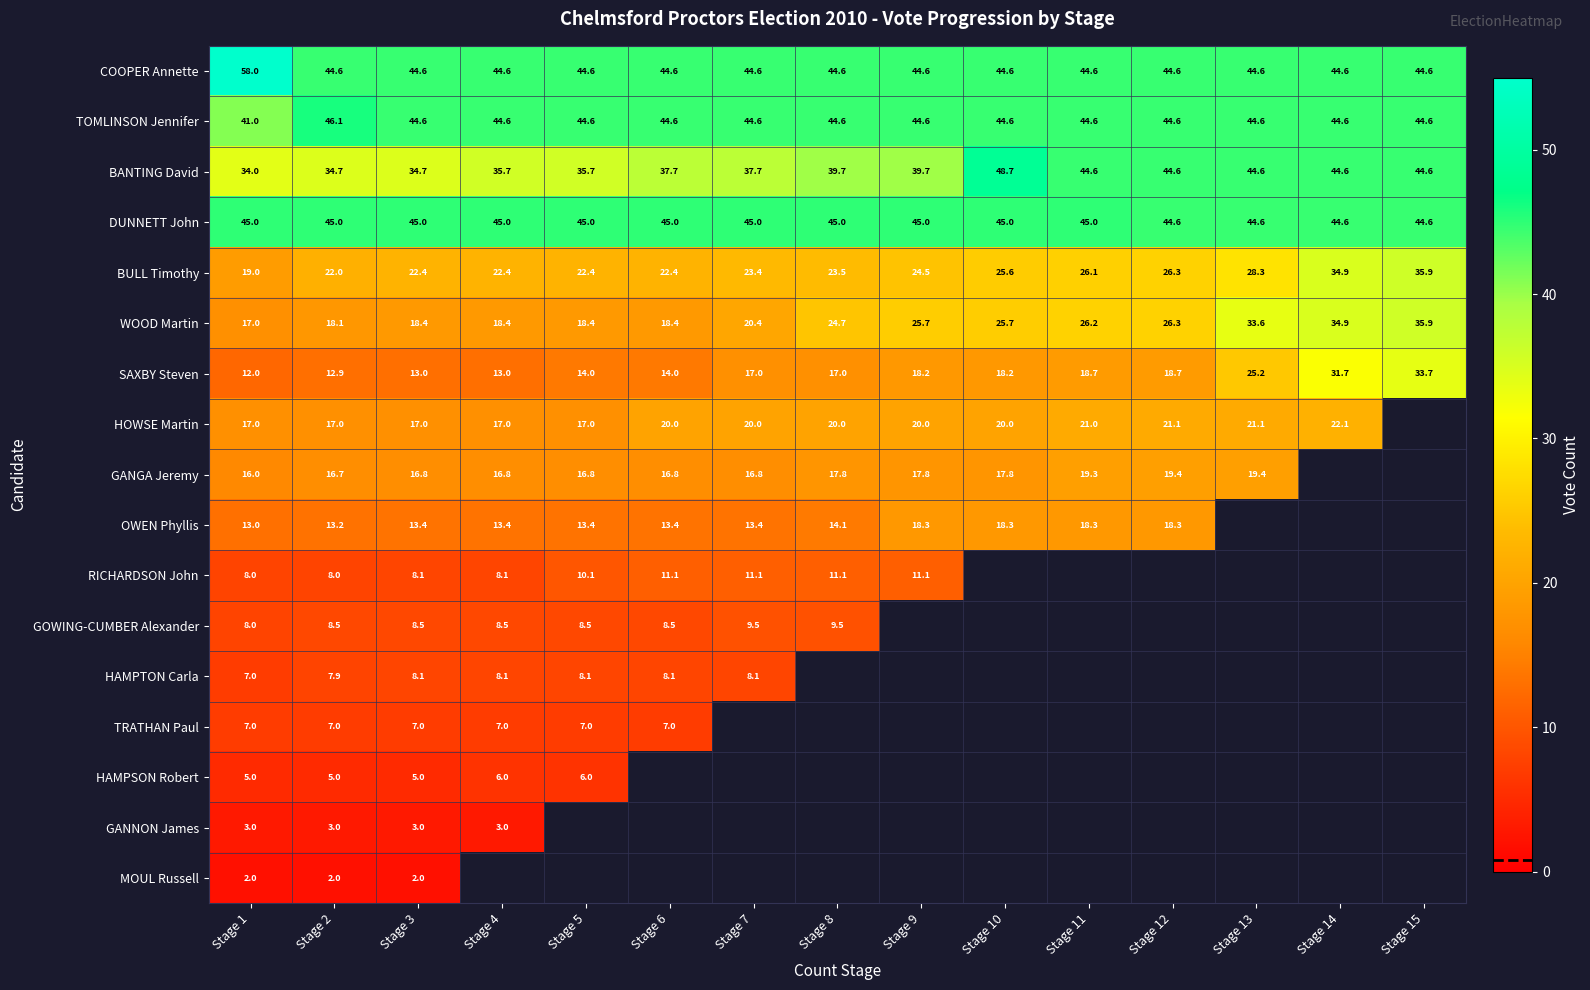

What is the difference between the maximum and minimum values in the WOOD Martin series?

18.9